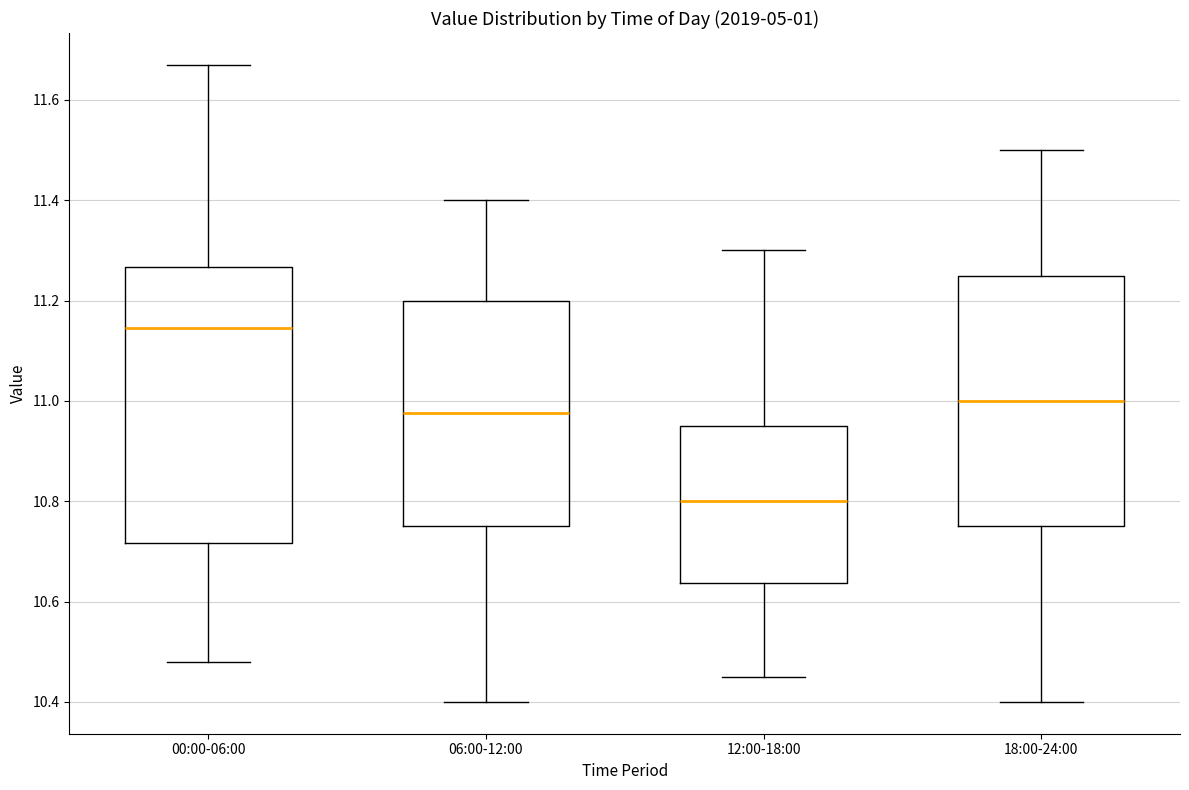

Which box has the lowest median line?

12:00-18:00